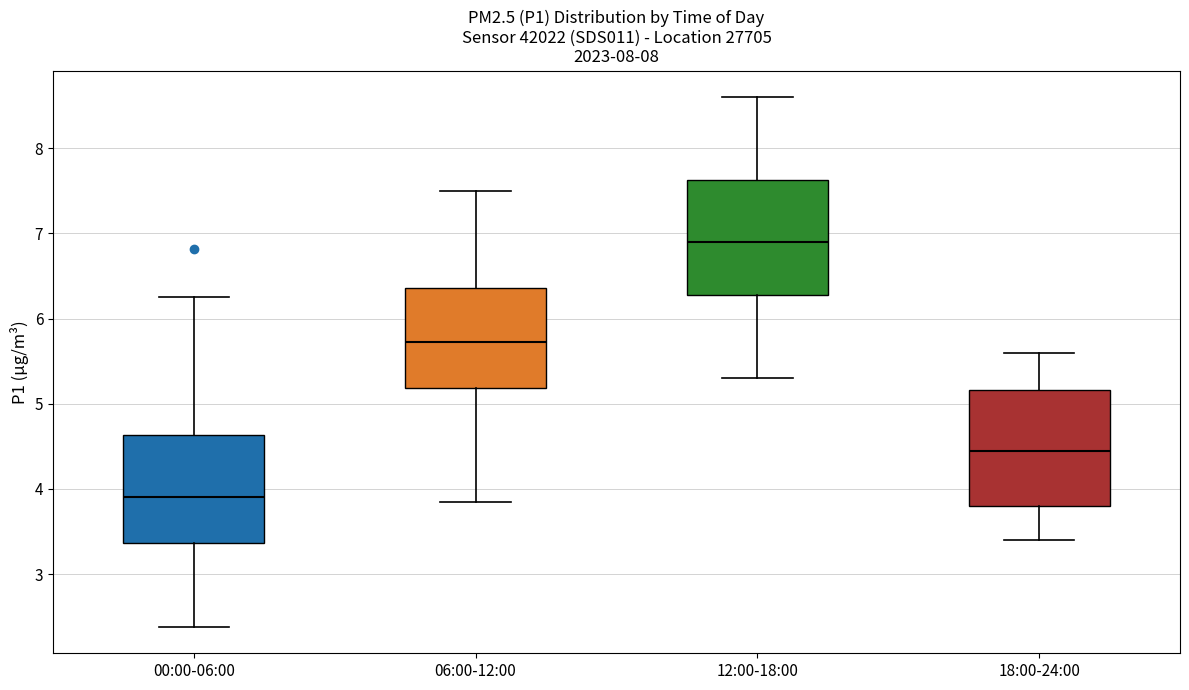

Reading left to right, read every box against the y-axis: the position of its median line, the range the box covers, and the ends of its whiskers. The values are not printed on the chart, so give them approximately, as read against the axis.

00:00-06:00: median 3.9, box 3.4 to 4.6, whiskers 2.4 to 6.3
06:00-12:00: median 5.7, box 5.2 to 6.4, whiskers 3.9 to 7.5
12:00-18:00: median 6.9, box 6.3 to 7.6, whiskers 5.3 to 8.6
18:00-24:00: median 4.5, box 3.8 to 5.2, whiskers 3.4 to 5.6